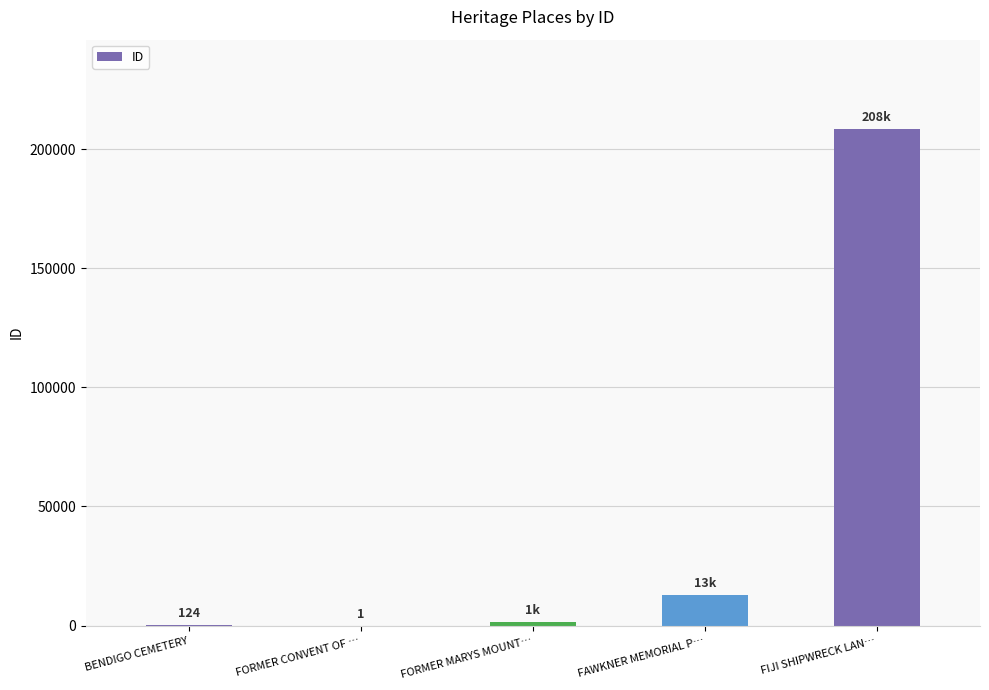

Is it true that the value at FIJI SHIPWRECK LAN… is 208379?

True